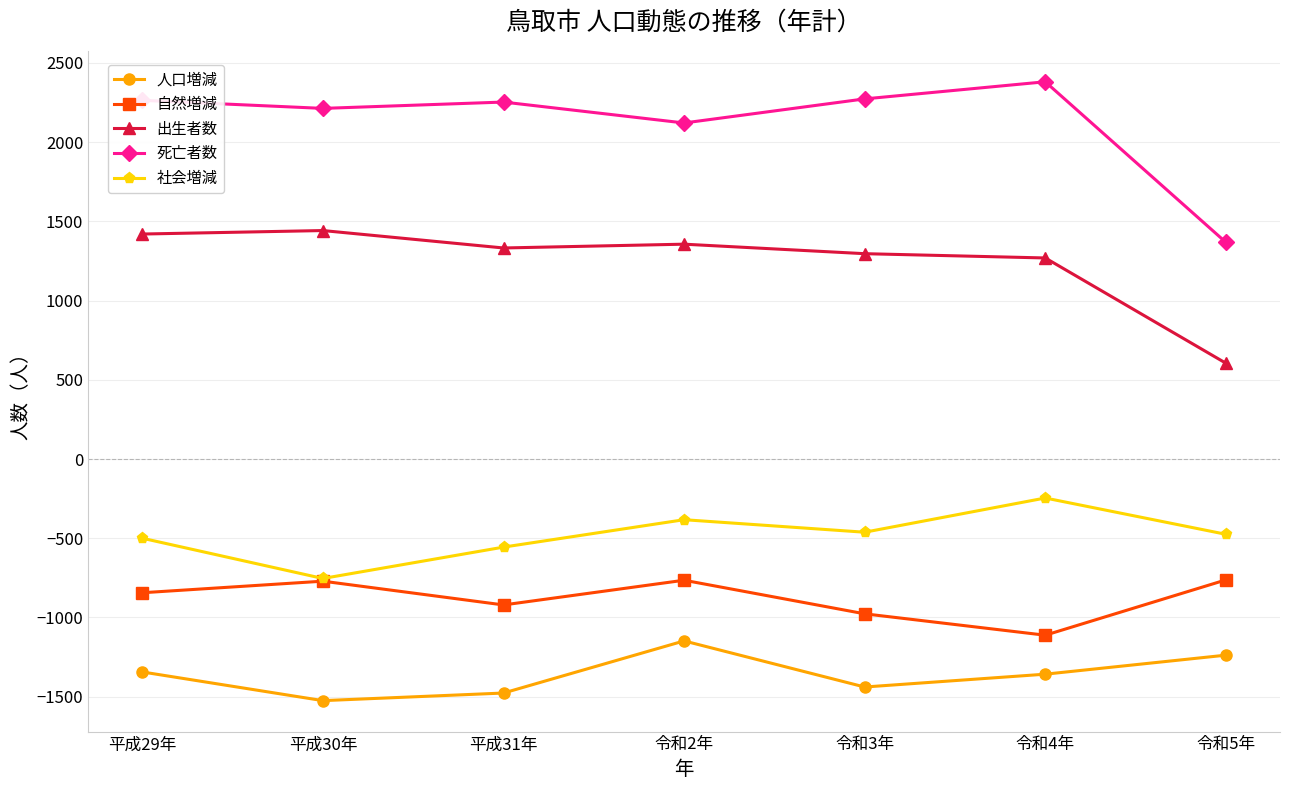

Which series has the largest range (max minus min)?

死亡者数